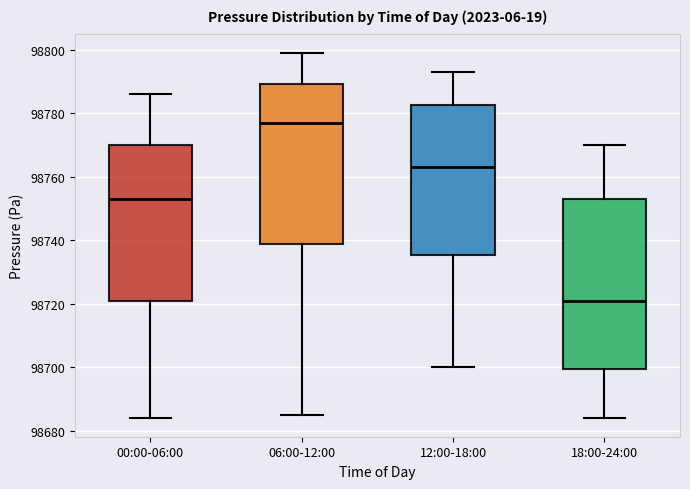

Which box is the tallest, from its lower edge to its upper edge?

18:00-24:00